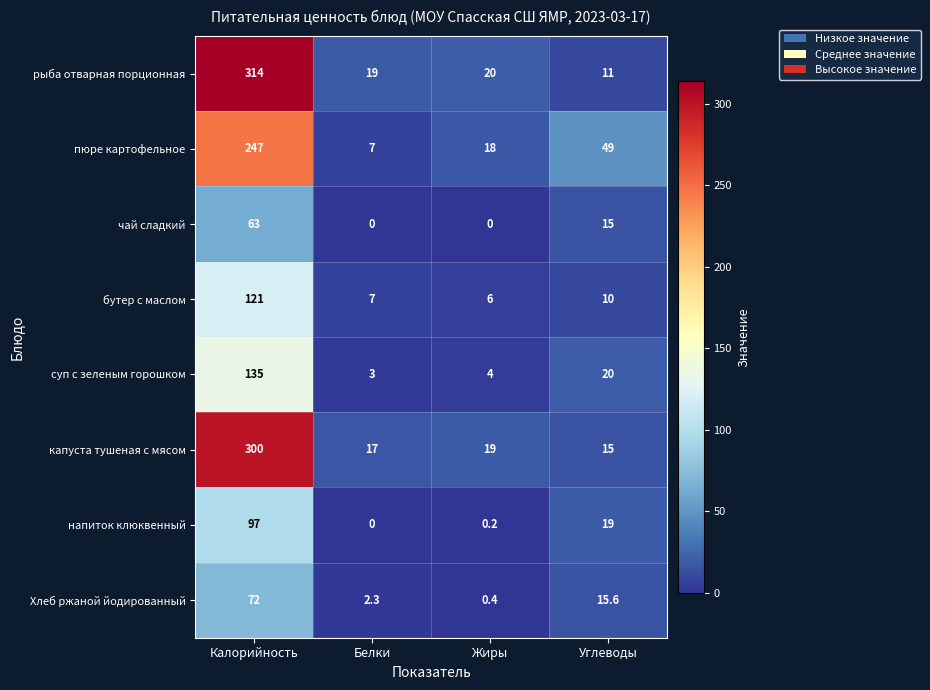

At which category is the sum across all series the highest?

Калорийность